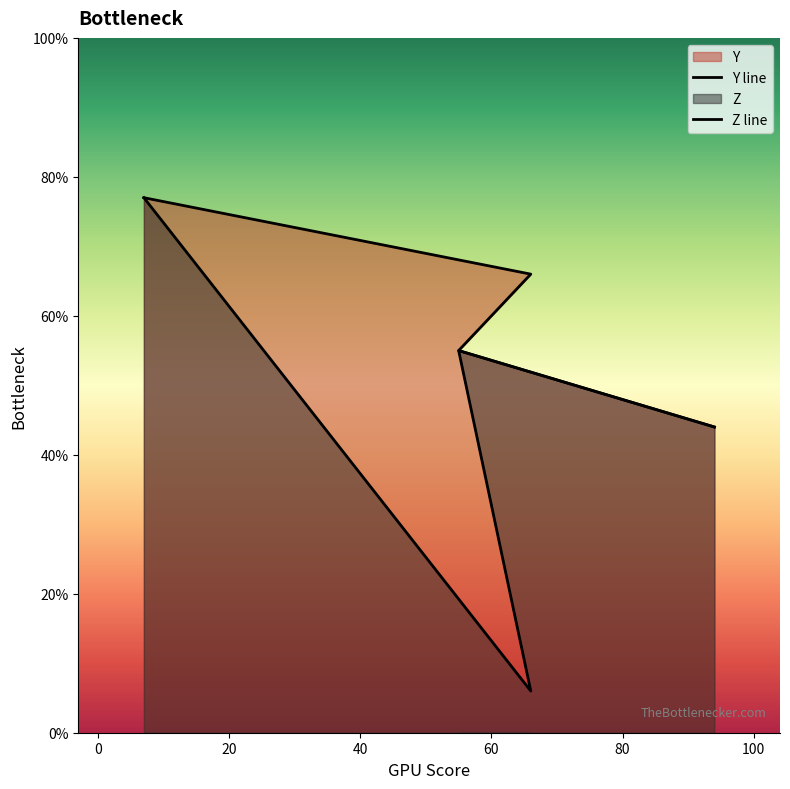

Is the value of Z at 55 greater than the value of Y at 94?

Yes